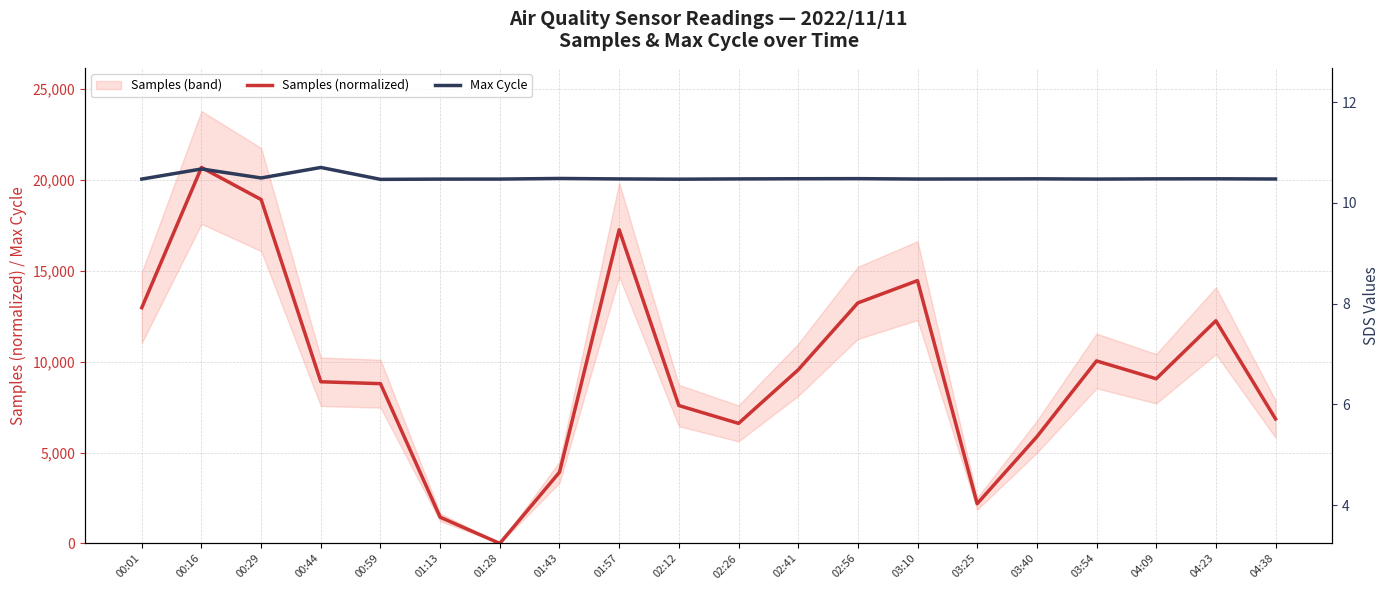

At which category does the chart reach its minimum across all series?

01:28